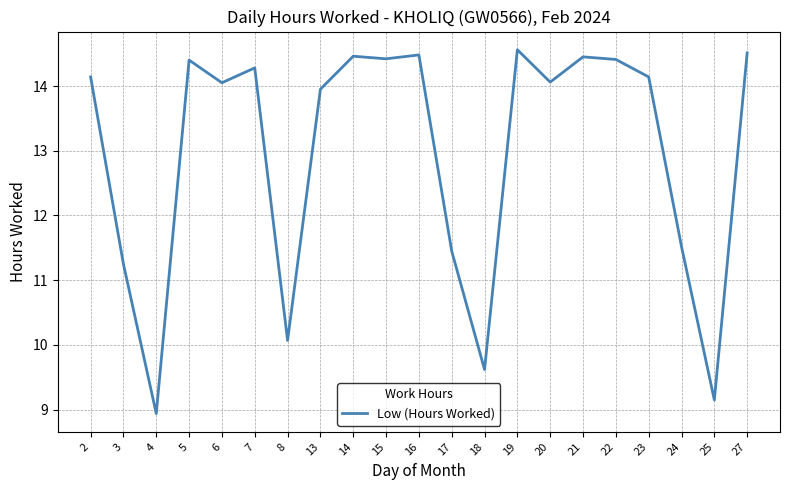

What is the ratio of the value at 2 to the value at 22?

1.0